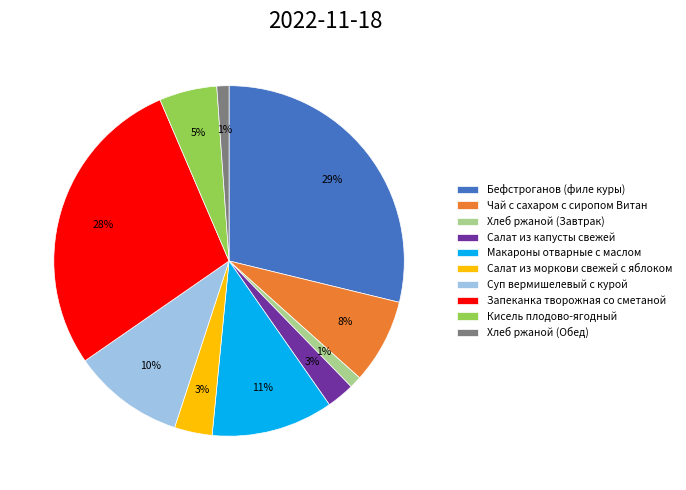

What is the ratio of the value at Кисель плодово-ягодный to the value at Суп вермишелевый с курой?

0.5